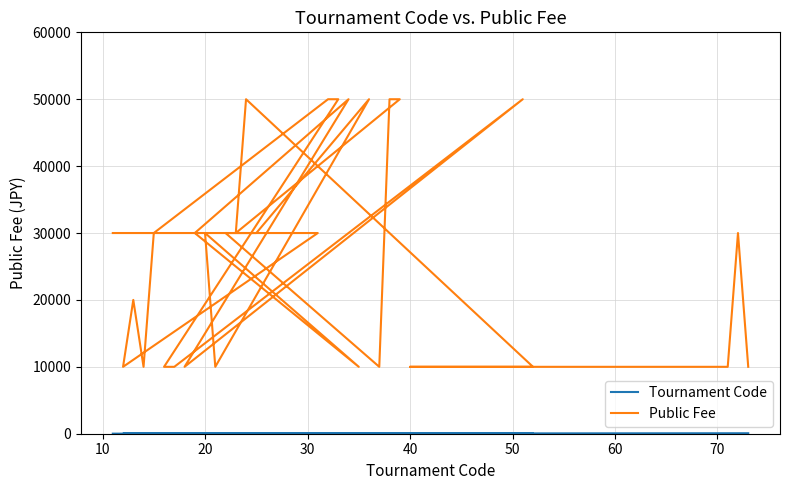

Which series has the largest total across all categories?

Public Fee